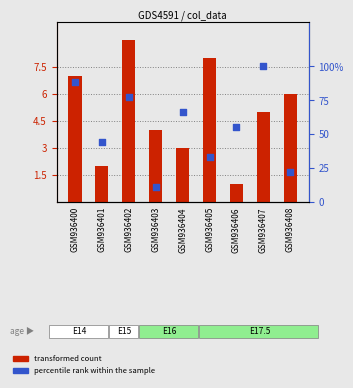

Which series has the widest spread of Y values?

percentile rank within the sample